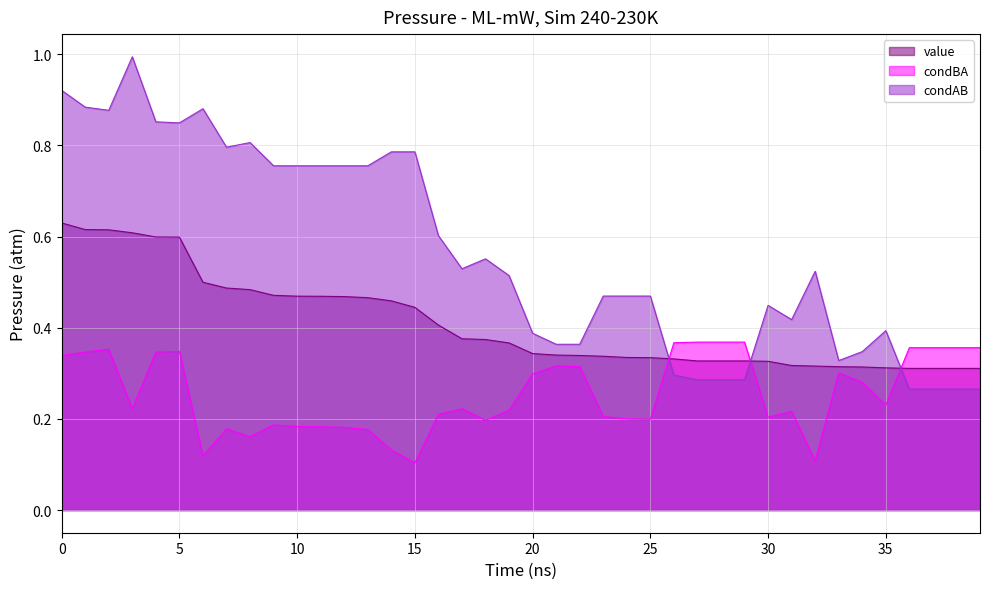

Rank the series by their maximum value, from highest to lowest.

condAB, value, condBA